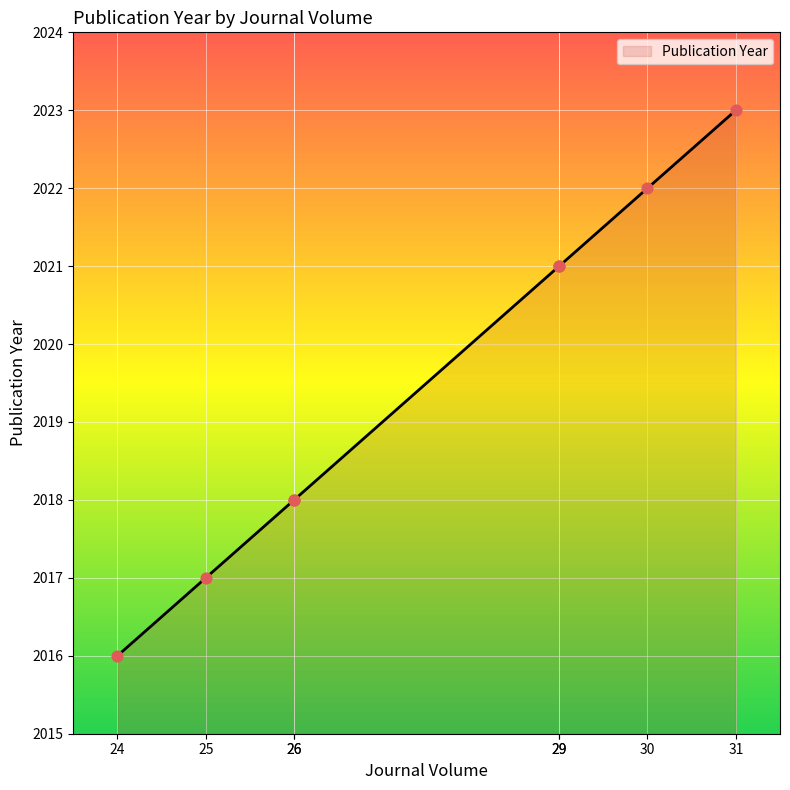

Approximately how many times larger is the value at 25 compared to 26?

1.0